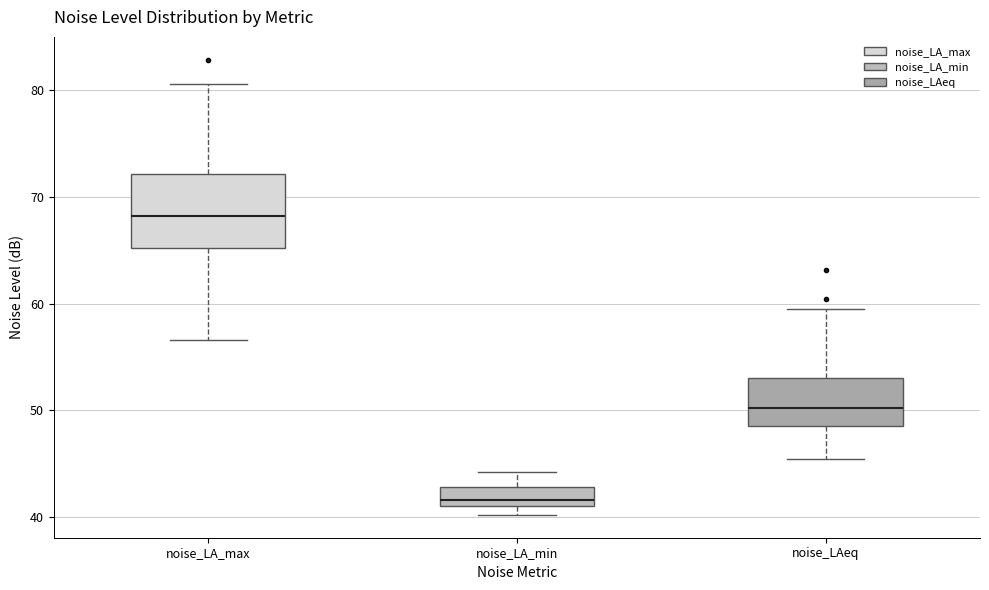

Reading left to right, read every box against the y-axis: the position of its median line, the range the box covers, and the ends of its whiskers. The values are not printed on the chart, so give them approximately, as read against the axis.

noise_LA_max: median 68, box 65 to 72, whiskers 57 to 81
noise_LA_min: median 42, box 41 to 43, whiskers 40 to 44
noise_LAeq: median 50, box 49 to 53, whiskers 45 to 60